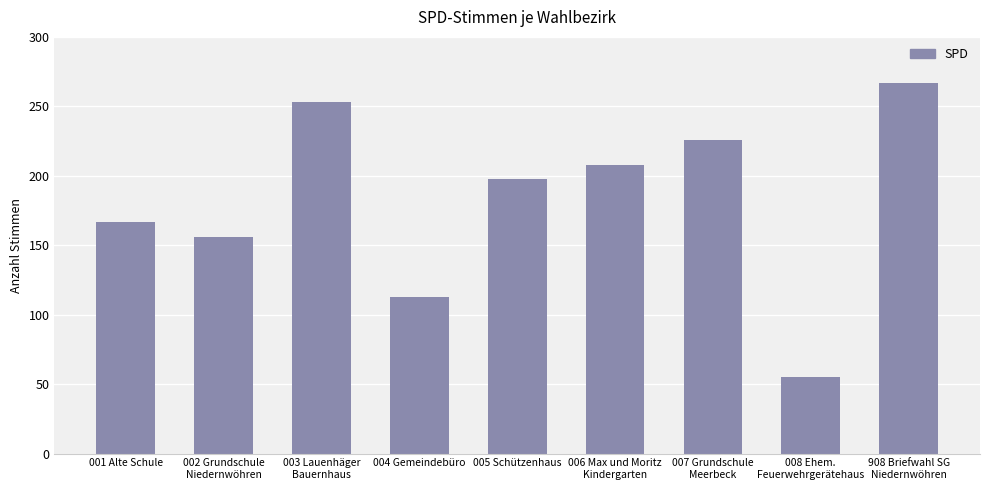

The value at 002 Grundschule
Niedernwöhren is 156. True or false?

True